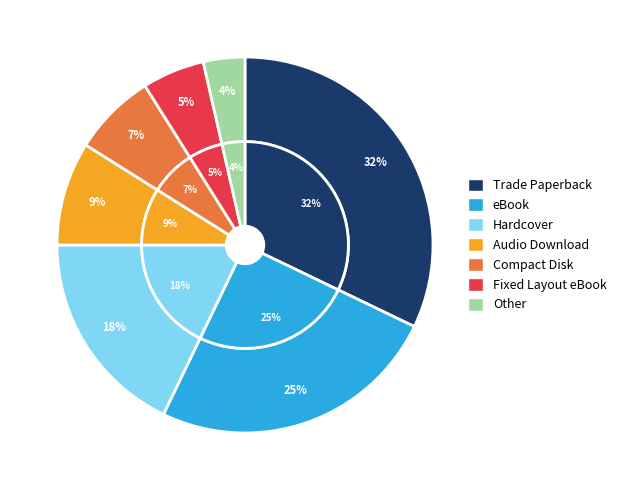

What is the largest slice in the pie chart?

Trade Paperback